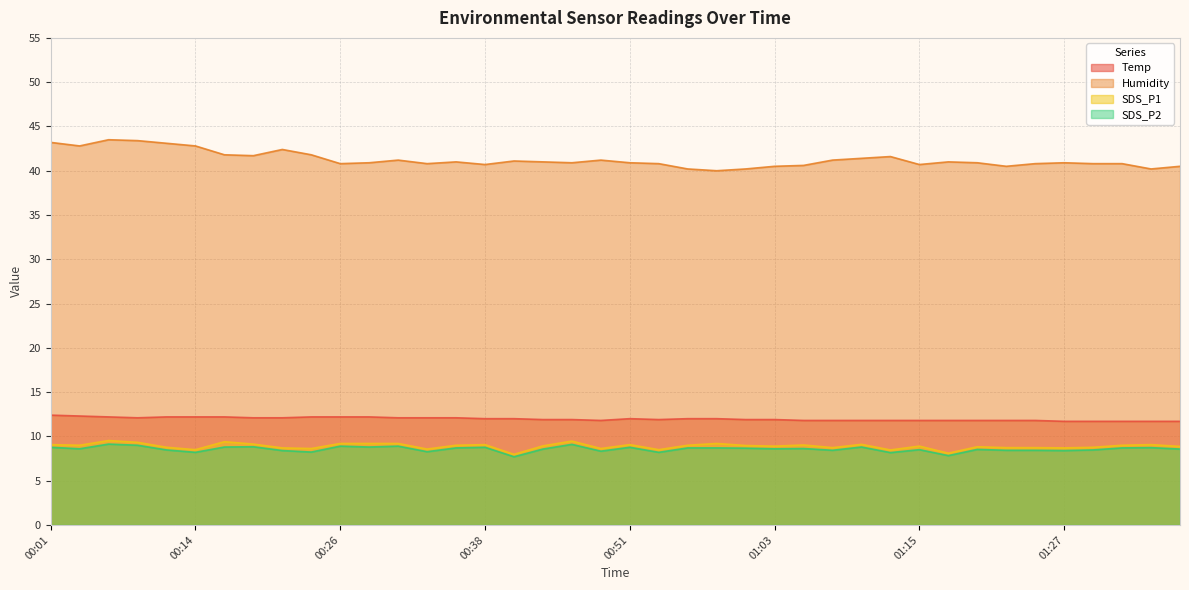

Which series has the largest range (max minus min)?

Humidity